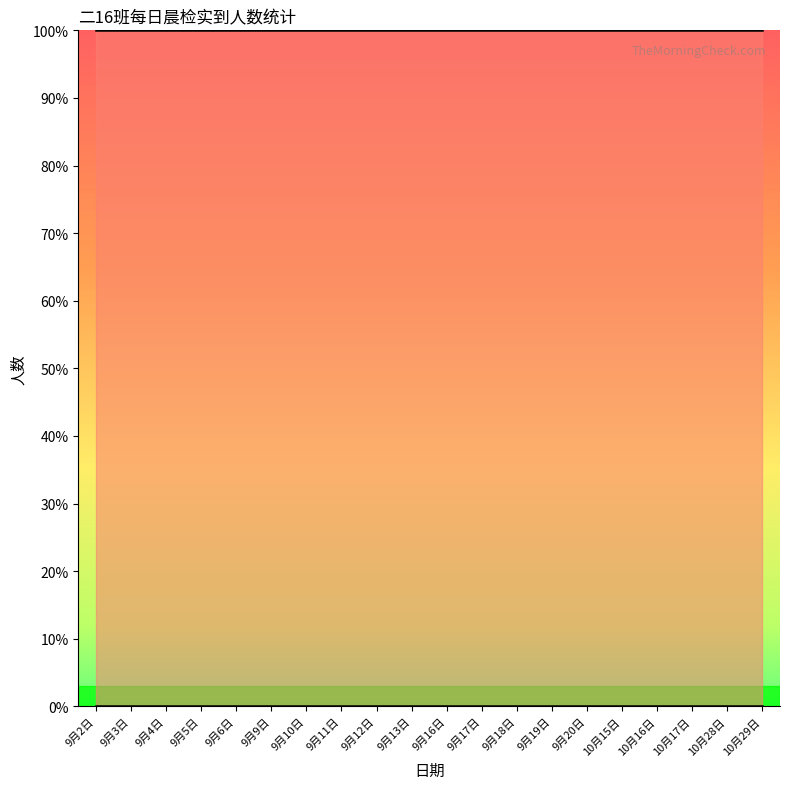

How many distinct data groups are displayed?

2